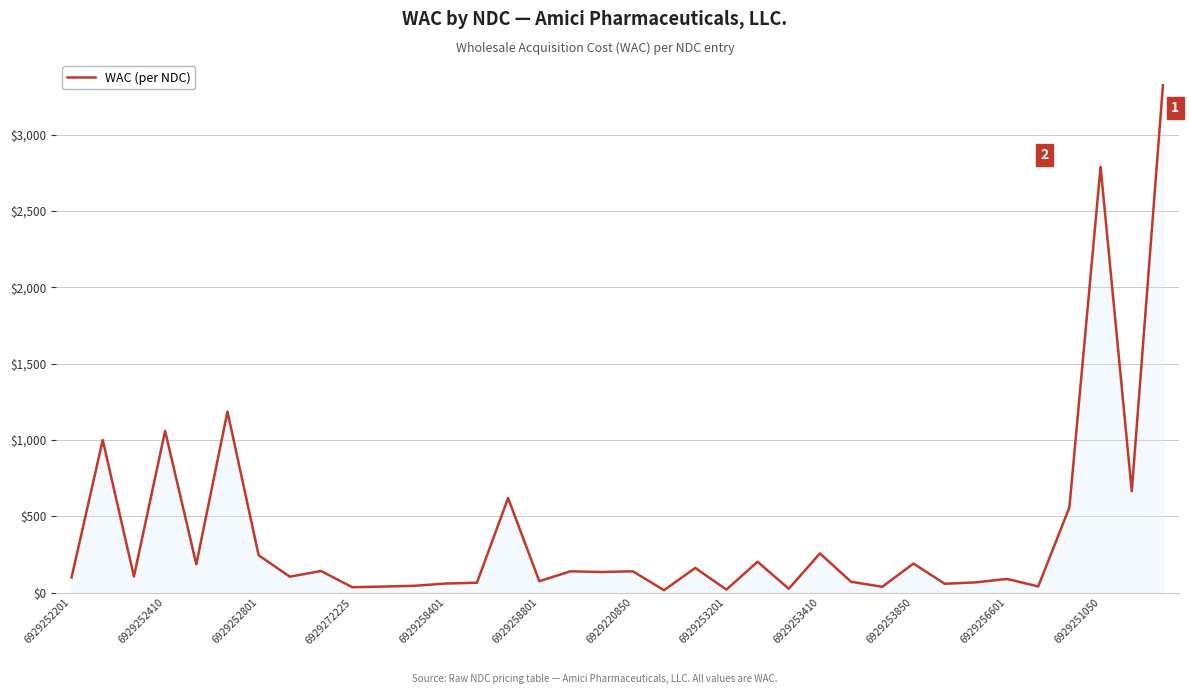

What is the maximum value shown in the chart?

3323.5